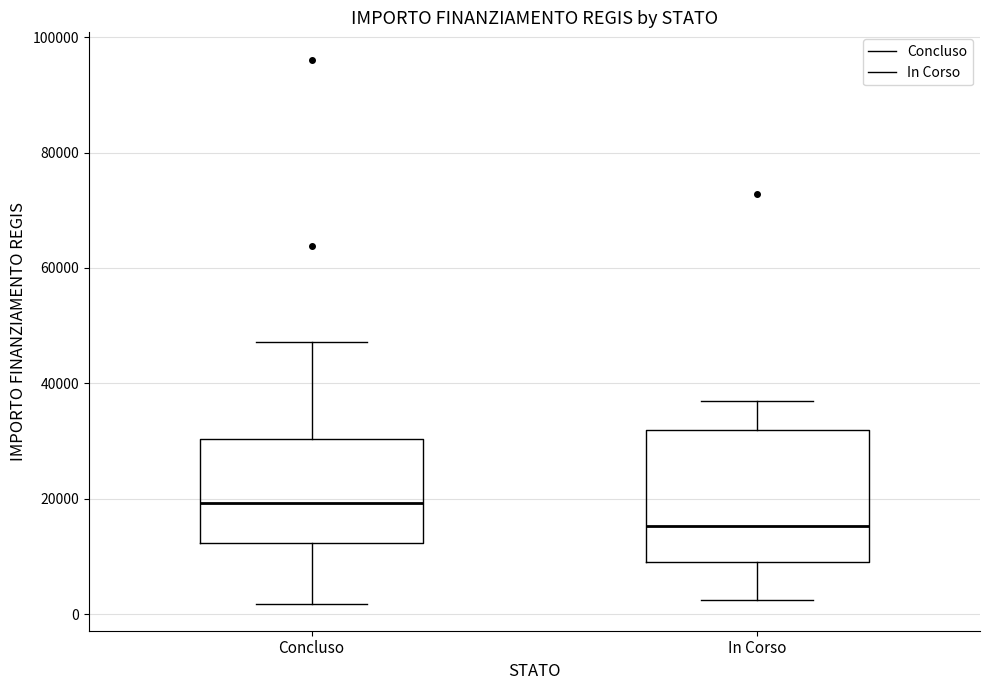

Reading left to right, transcribe this box plot: for each box, give where its median line is, the range the box spans, and where its two whiskers end, as read against the y-axis. The values are not printed on the chart, so give them approximately, as read against the axis.

Concluso: median 20000, box 12000 to 30000, whiskers 2000 to 48000
In Corso: median 16000, box 8000 to 32000, whiskers 2000 to 36000